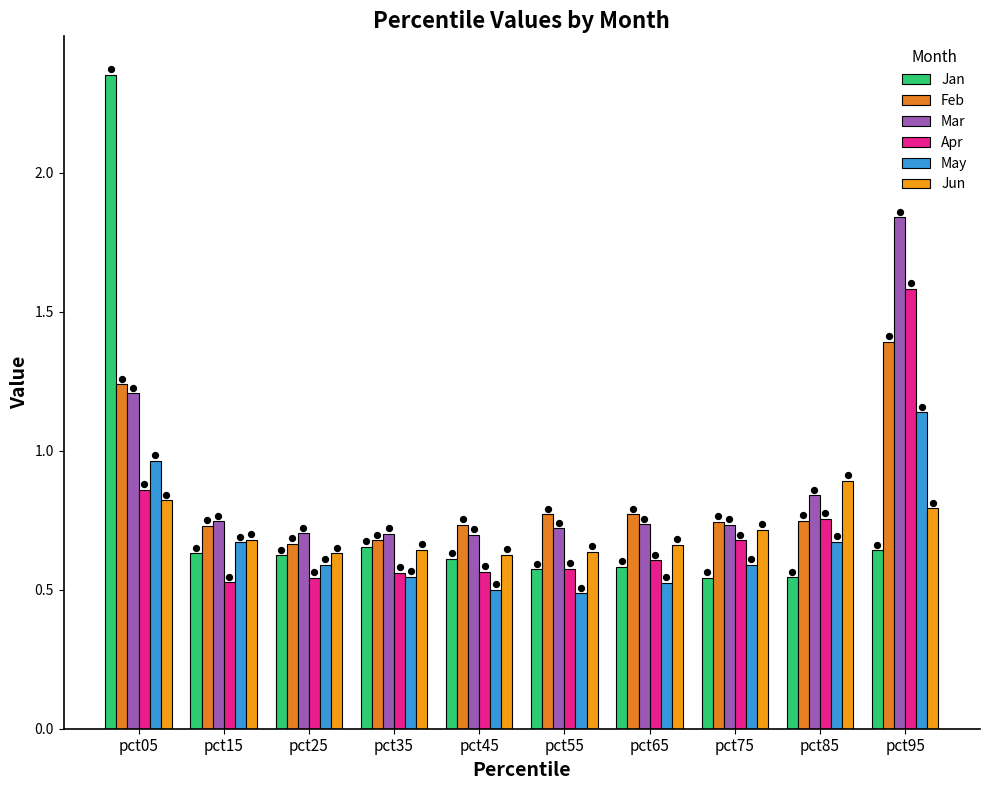

At how many categories does at least one series exceed 0?

10